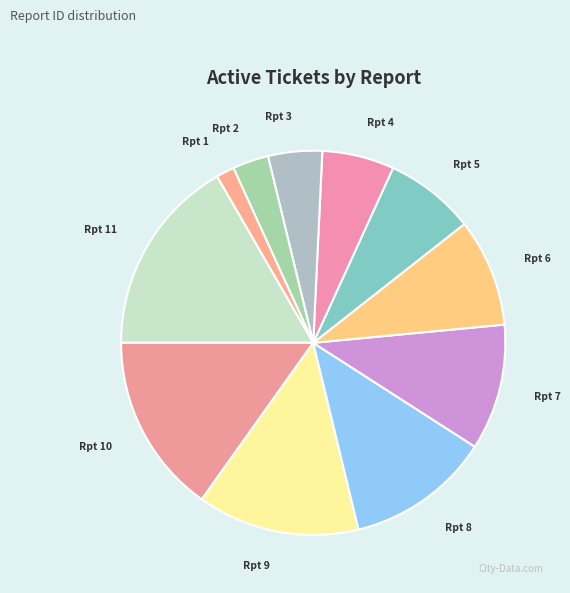

Between Rpt 11 and Rpt 7, which is larger?

Rpt 11